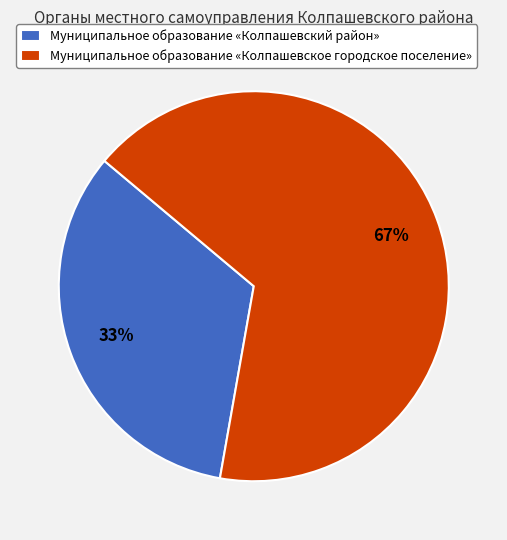

What is the ratio of the value at Муниципальное образование «Колпашевское городское поселение» to the value at Муниципальное образование «Колпашевский район»?

2.0